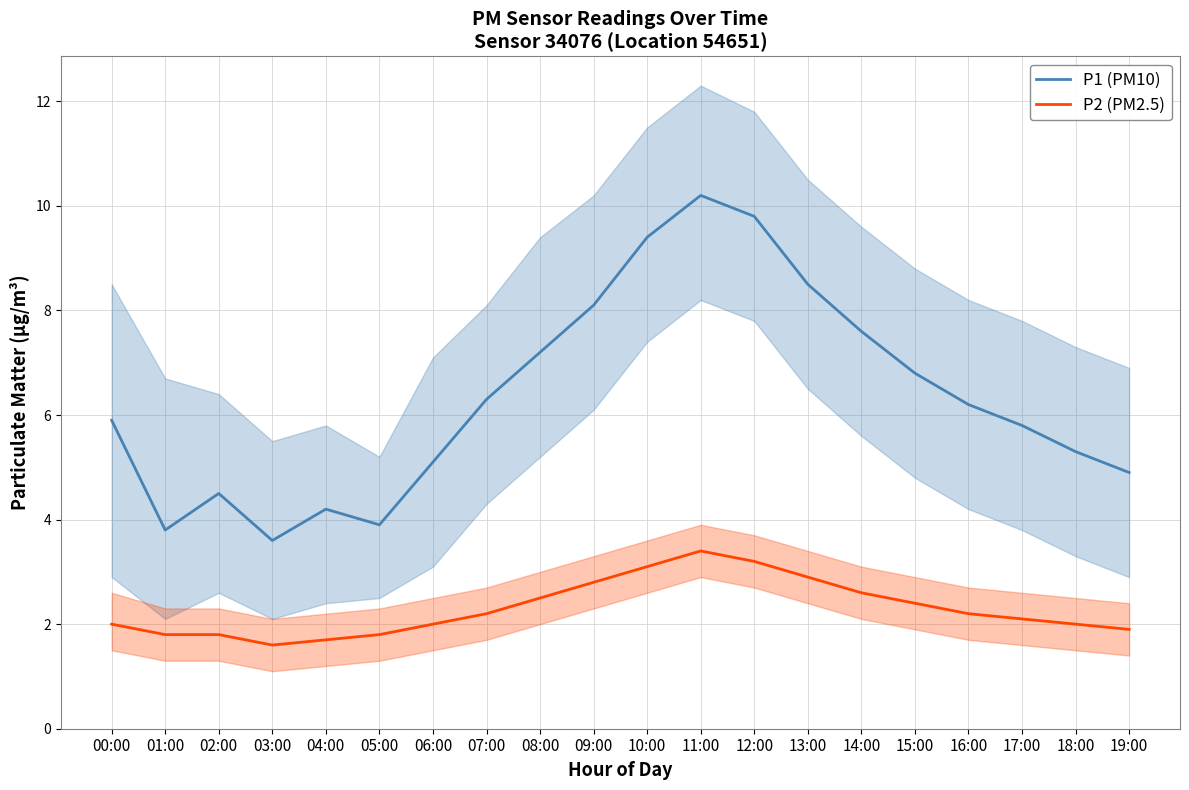

What is the average value of the P1 (PM10) series?

6.4